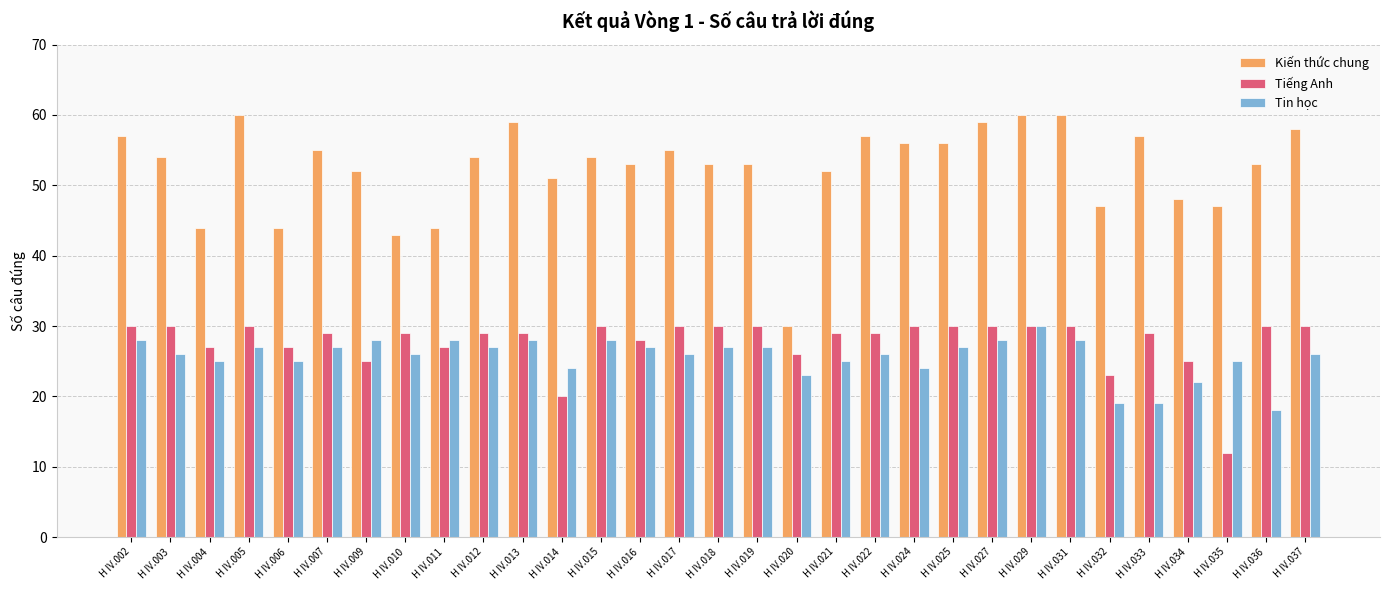

Read the Tin học value at H IV.014.

24